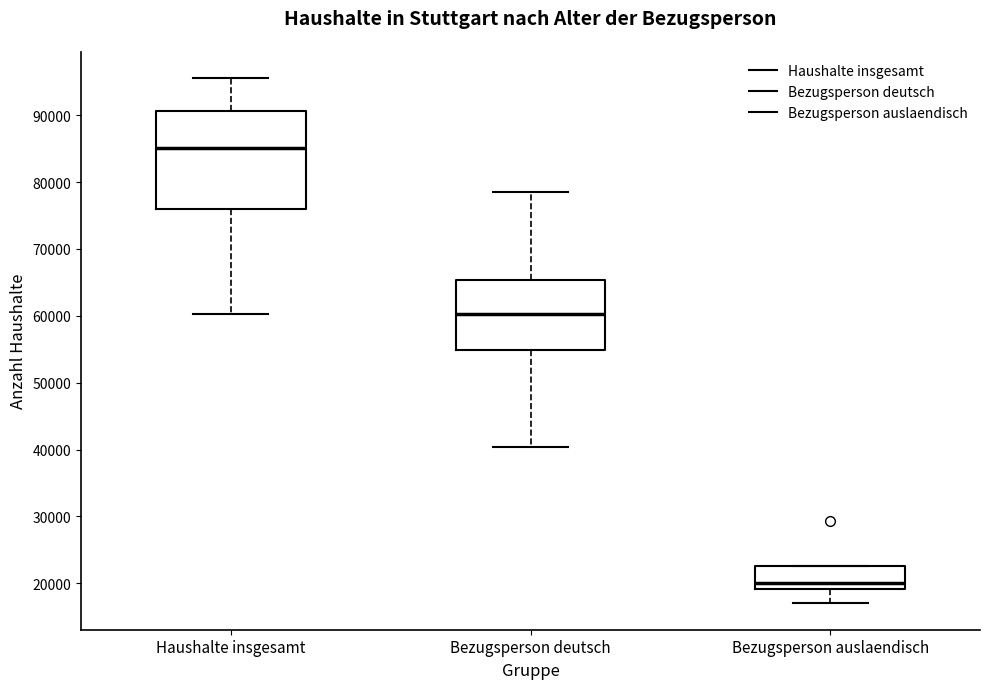

Reading left to right, read every box against the y-axis: the position of its median line, the range the box covers, and the ends of its whiskers. The values are not printed on the chart, so give them approximately, as read against the axis.

Haushalte insgesamt: median 85000, box 76000 to 91000, whiskers 60000 to 96000
Bezugsperson deutsch: median 60000, box 55000 to 65000, whiskers 40000 to 79000
Bezugsperson auslaendisch: median 20000, box 19000 to 23000, whiskers 17000 to 23000